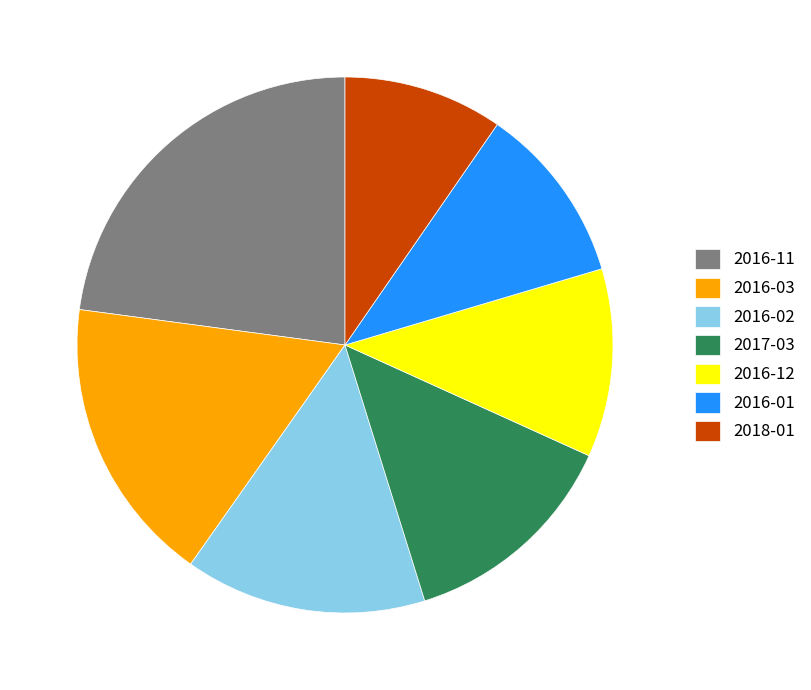

Do 2016-02 and 2016-03 together represent more than half of the pie?

No